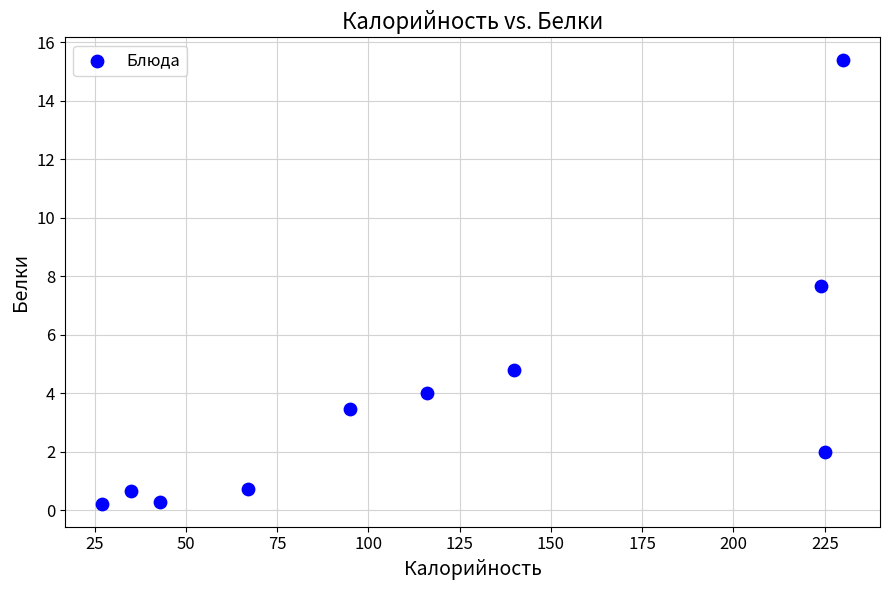

What Y value in the scatter plot is closest to 7?

7.7